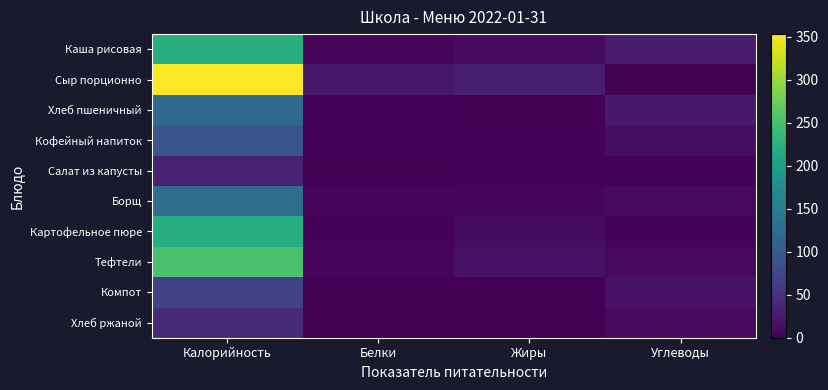

Which has a higher value, Калорийность or Жиры?

Калорийность